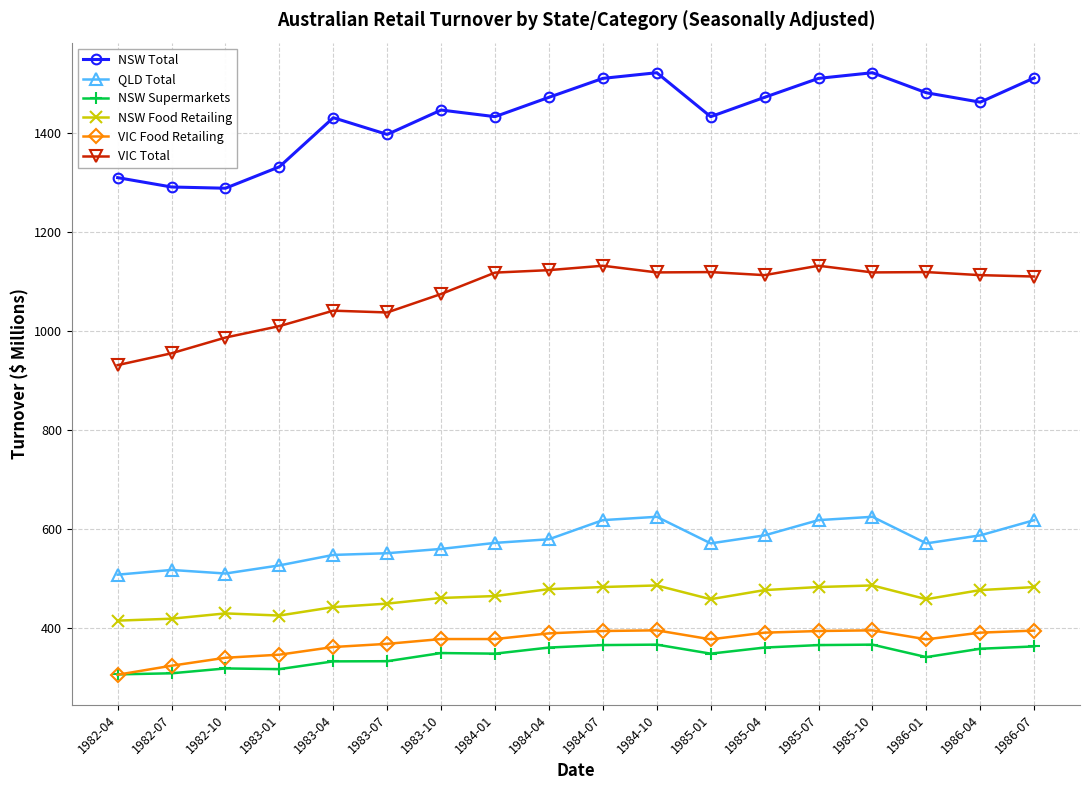

Between 1982-10 and 1985-10, which series saw the biggest shift?

NSW Total